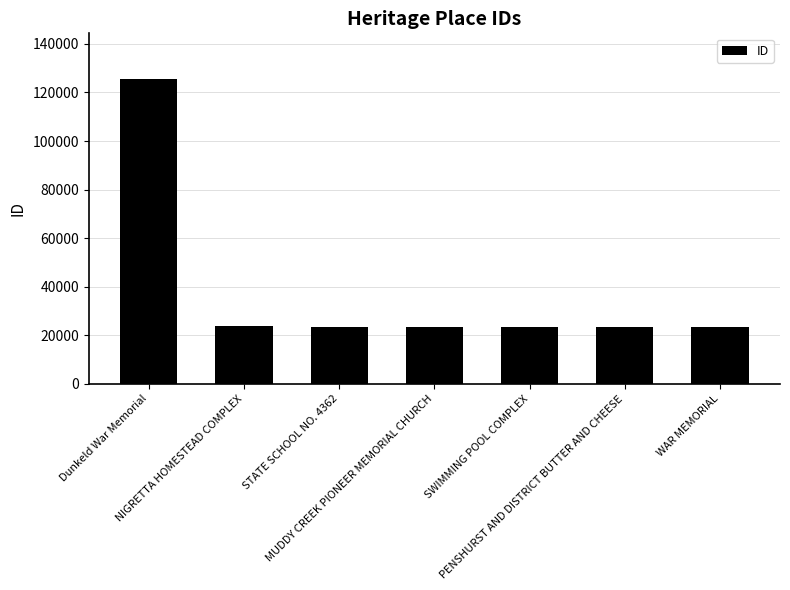

What is the label of the 7th bar from the left?

WAR MEMORIAL